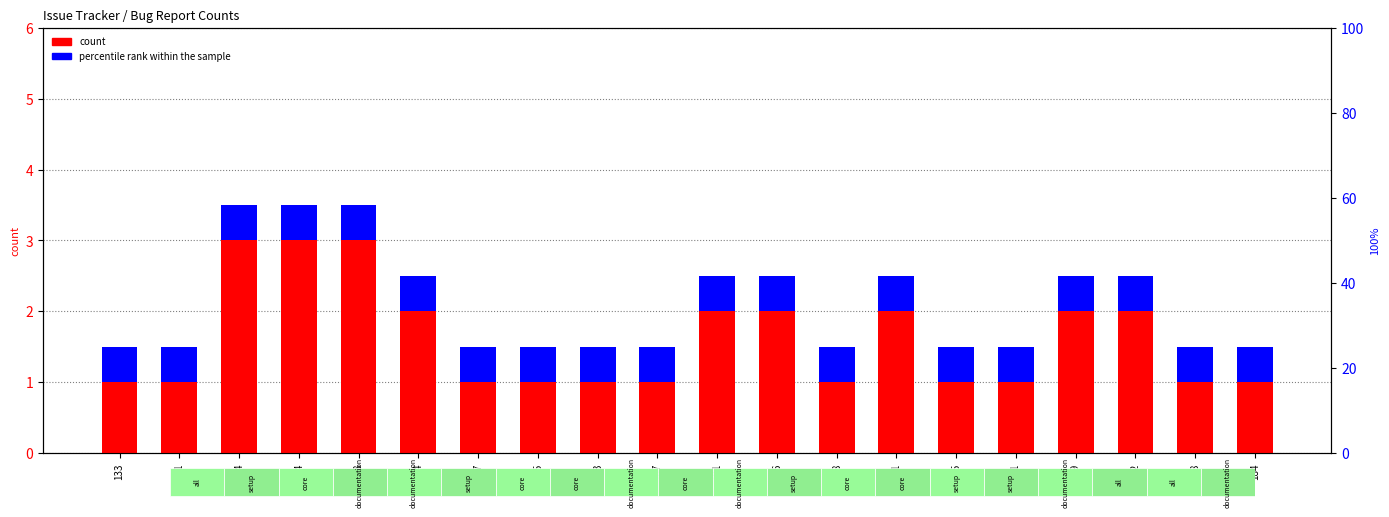

What are all the series names shown in the legend?

count, percentile rank within the sample